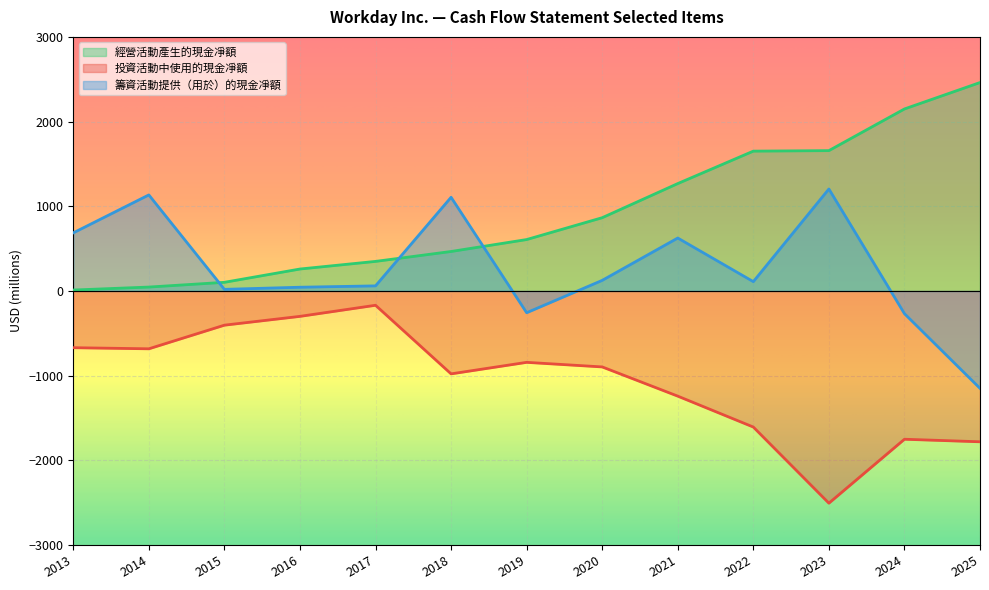

The value of 投資活動中使用的現金凈額 at 2016 is -525. True or false?

False